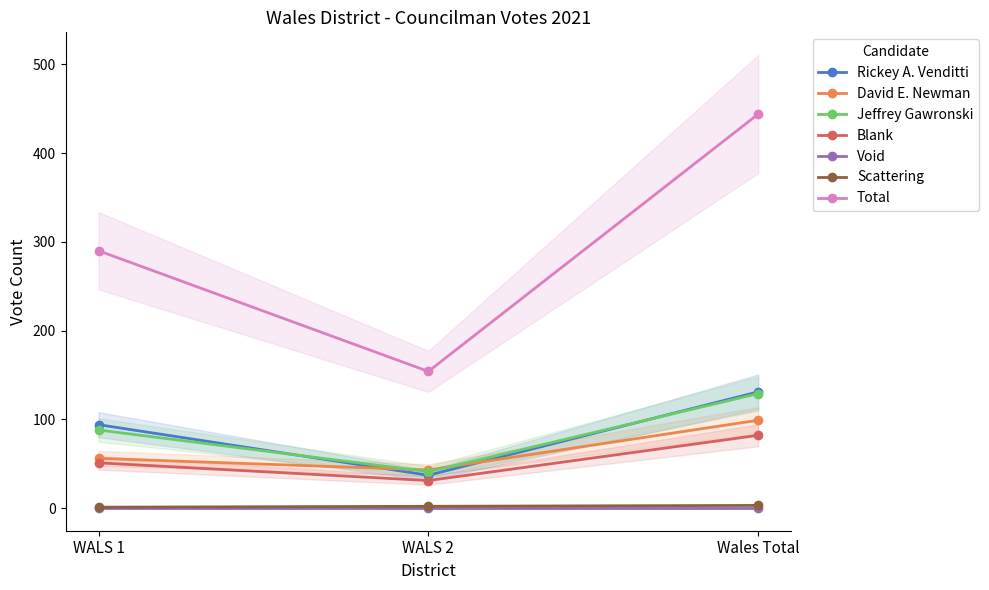

What is the lowest value of the Scattering series?

1